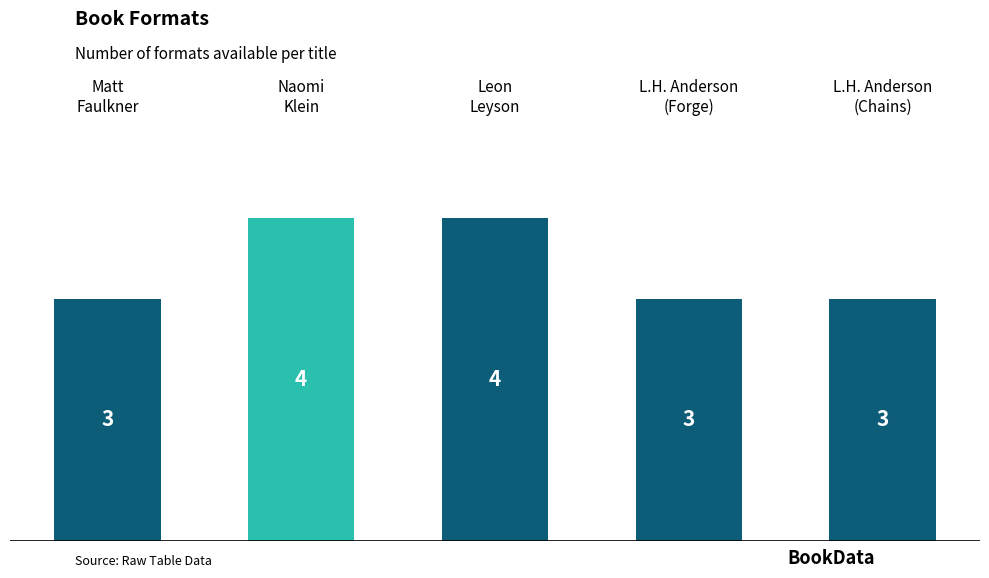

What is the difference between the maximum and second lowest values?

1